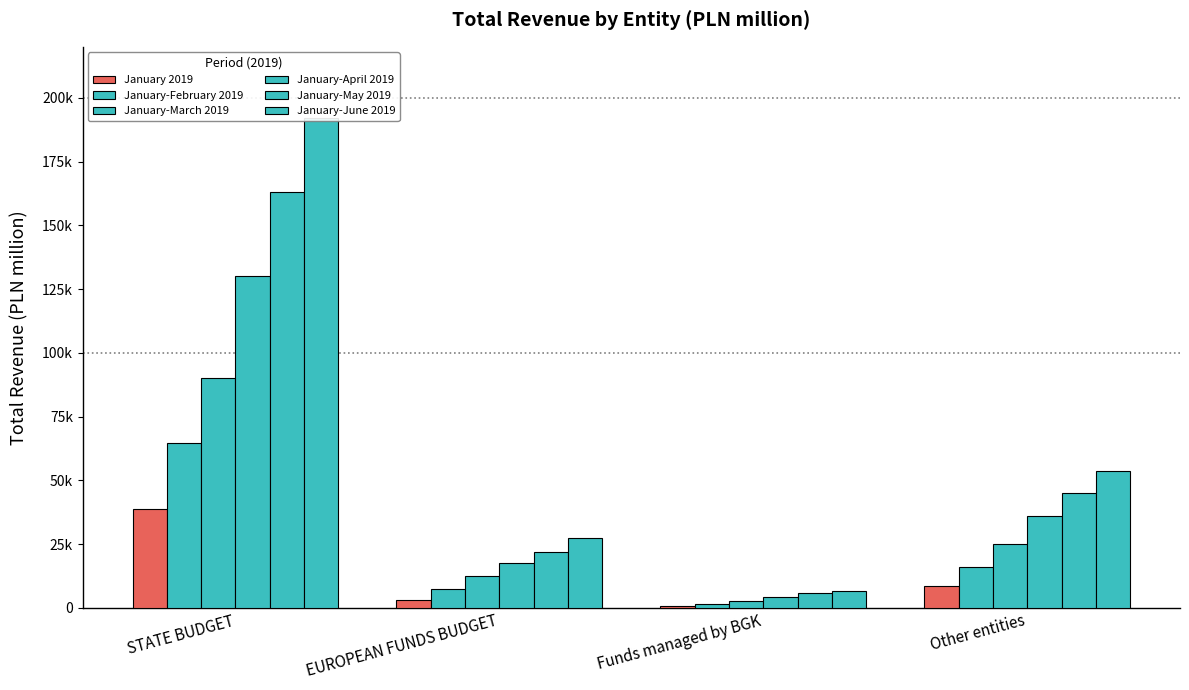

What is the approximate value of January-March 2019 at STATE BUDGET, to the nearest 50?

90300